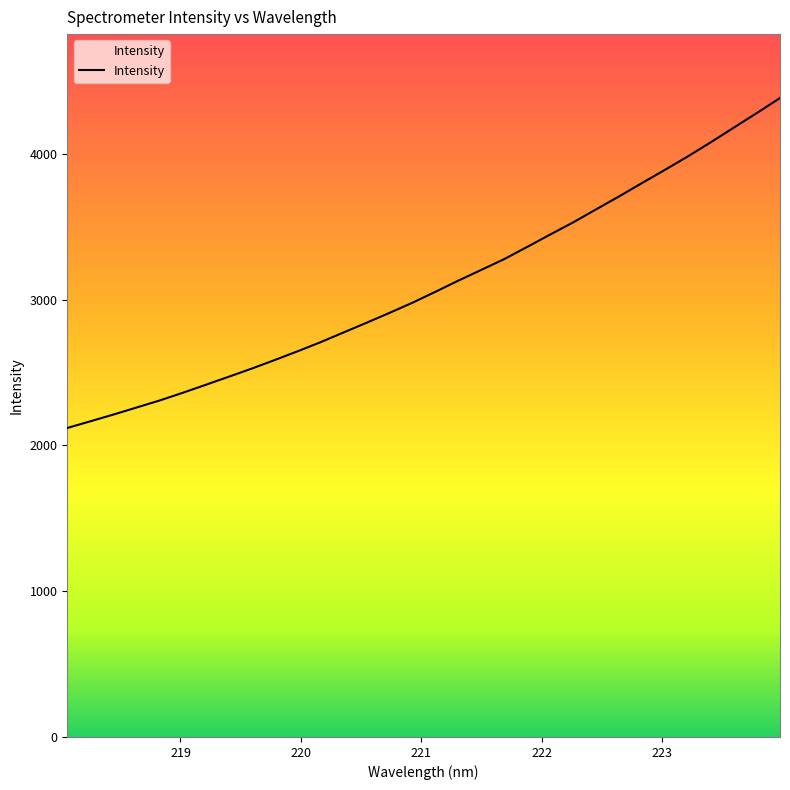

What is the smallest value displayed?

2119.1